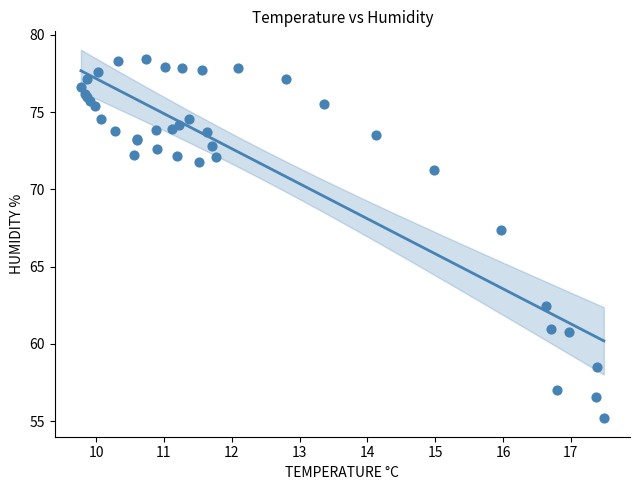

What Y value in the scatter plot is closest to 66?

67.4